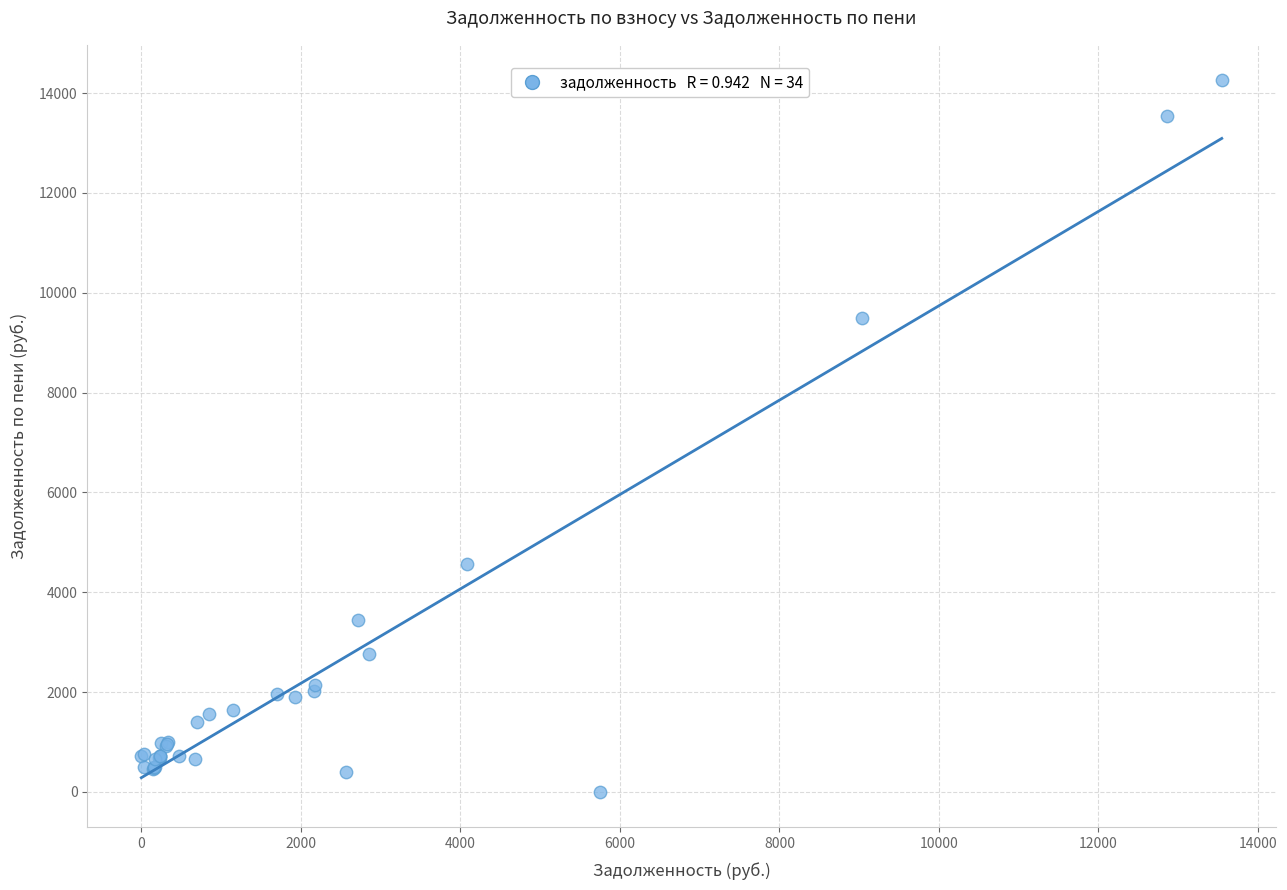

What Y value in the scatter plot is closest to 7127?

9503.5